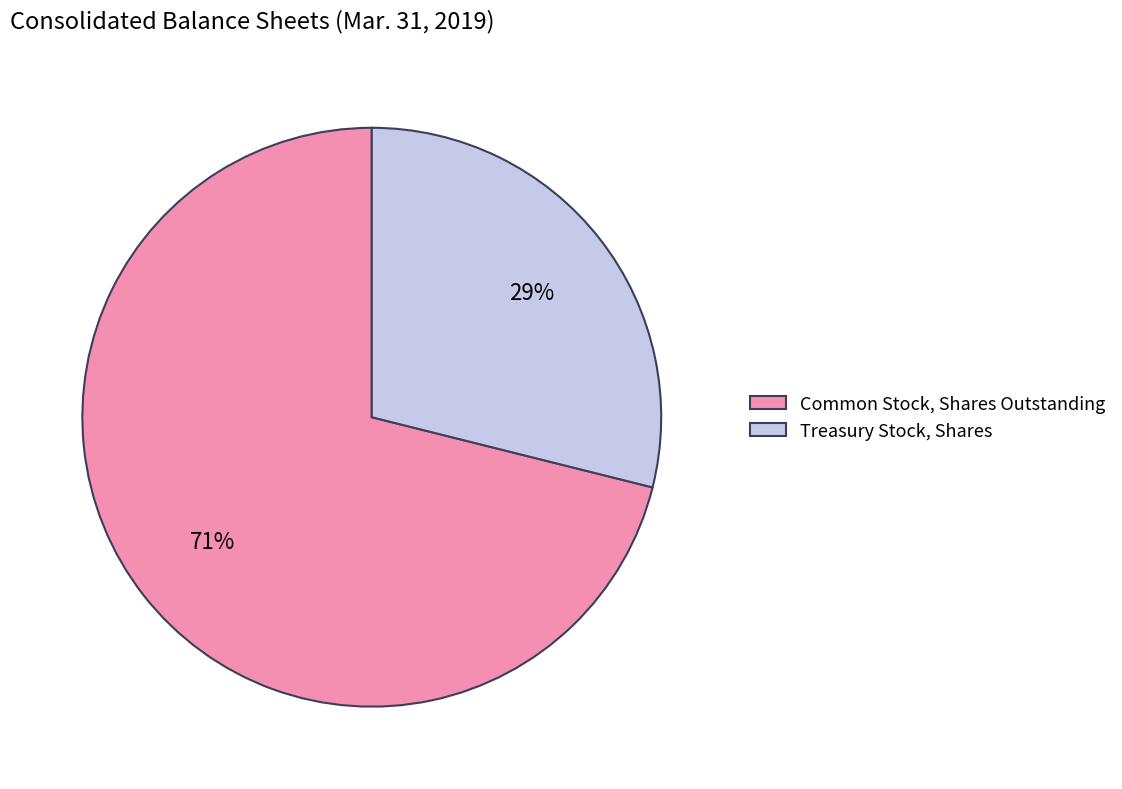

Combined, do Treasury Stock, Shares and Common Stock, Shares Outstanding account for over 50%?

Yes